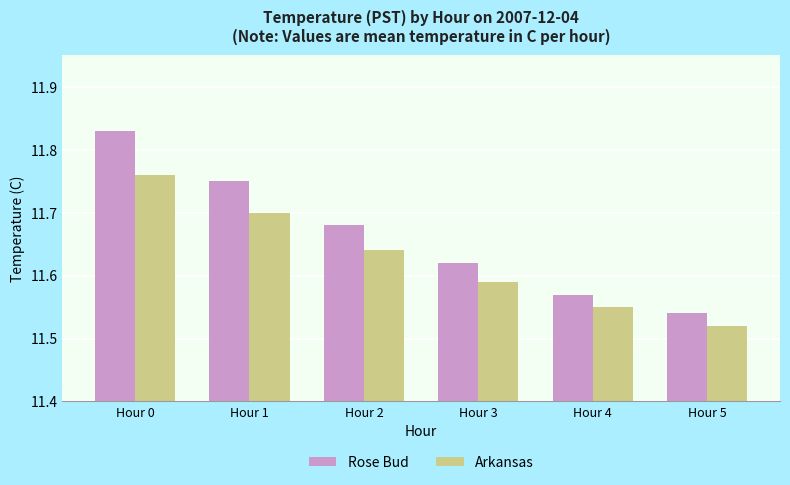

Which series has the largest total across all categories?

Rose Bud